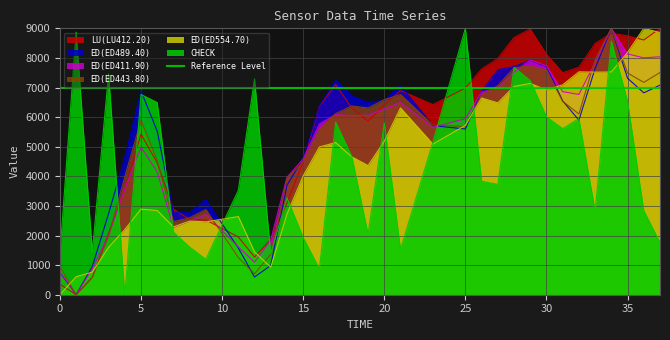

Count the number of data series in this chart.

6